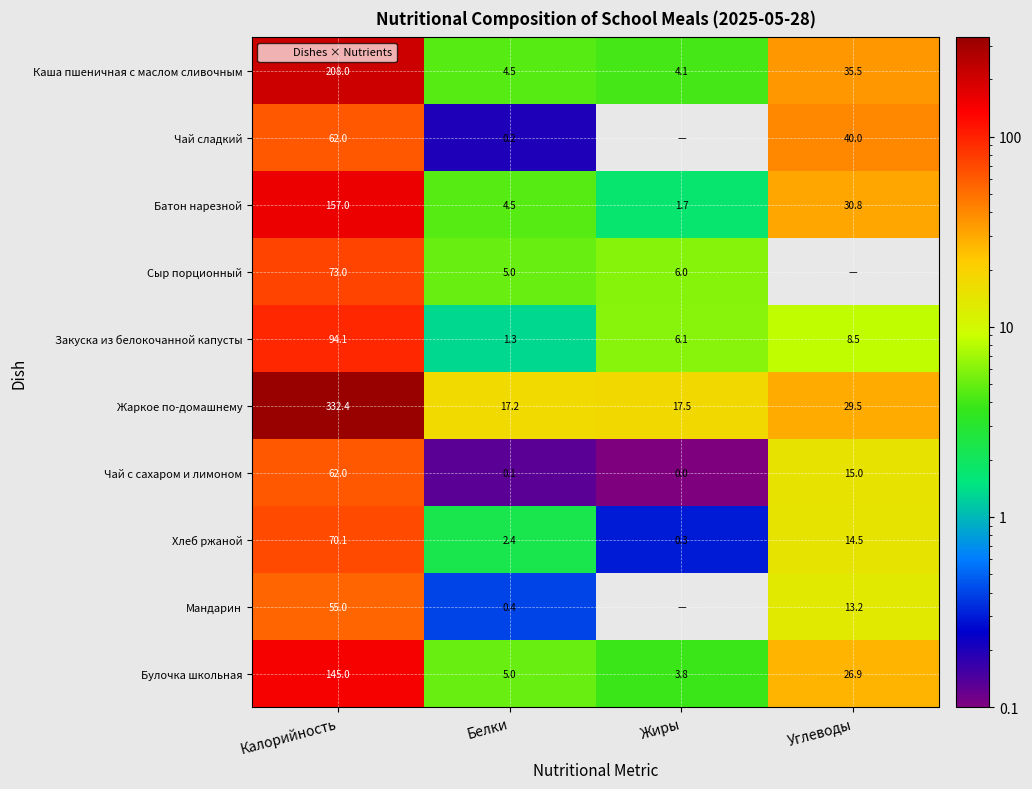

Is the value of Жаркое по-домашнему at Жиры greater than the value of Закуска из белокочанной капусты at Белки?

Yes